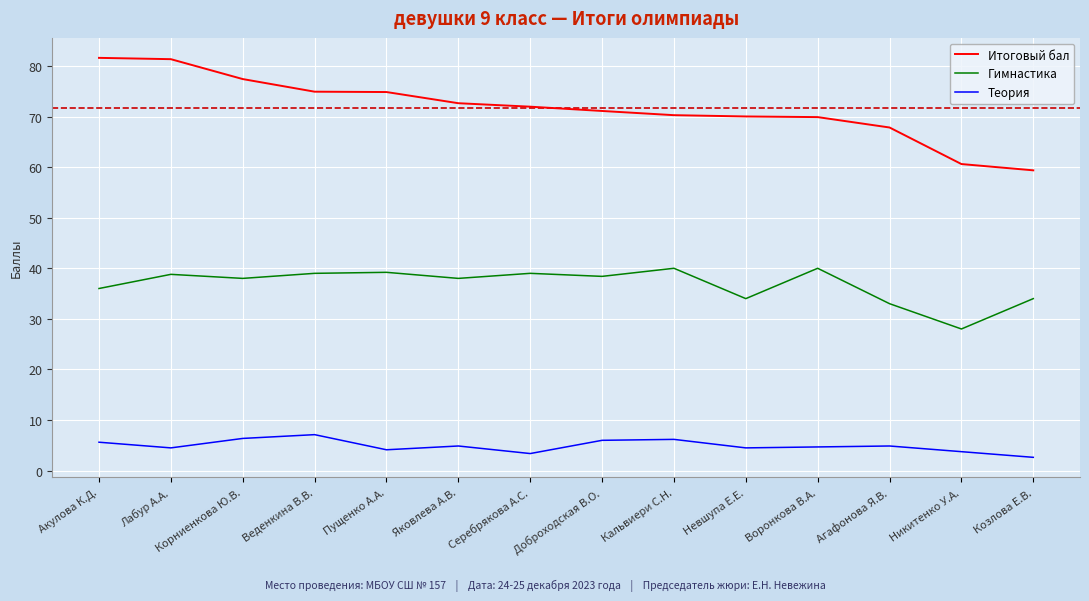

List the series in order of their overall mean, highest first.

Итоговый бал, Гимнастика, Теория